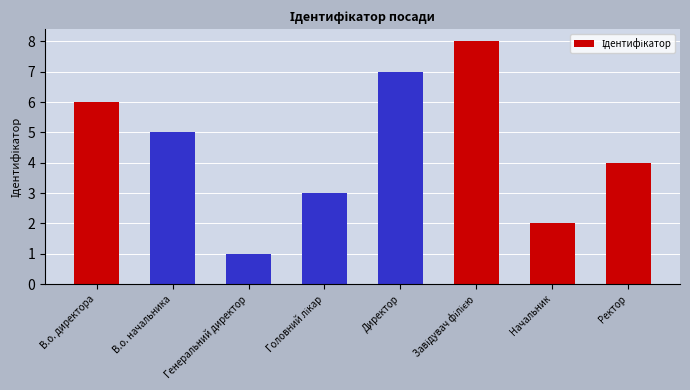

Which has a higher value, Ректор or Директор?

Директор